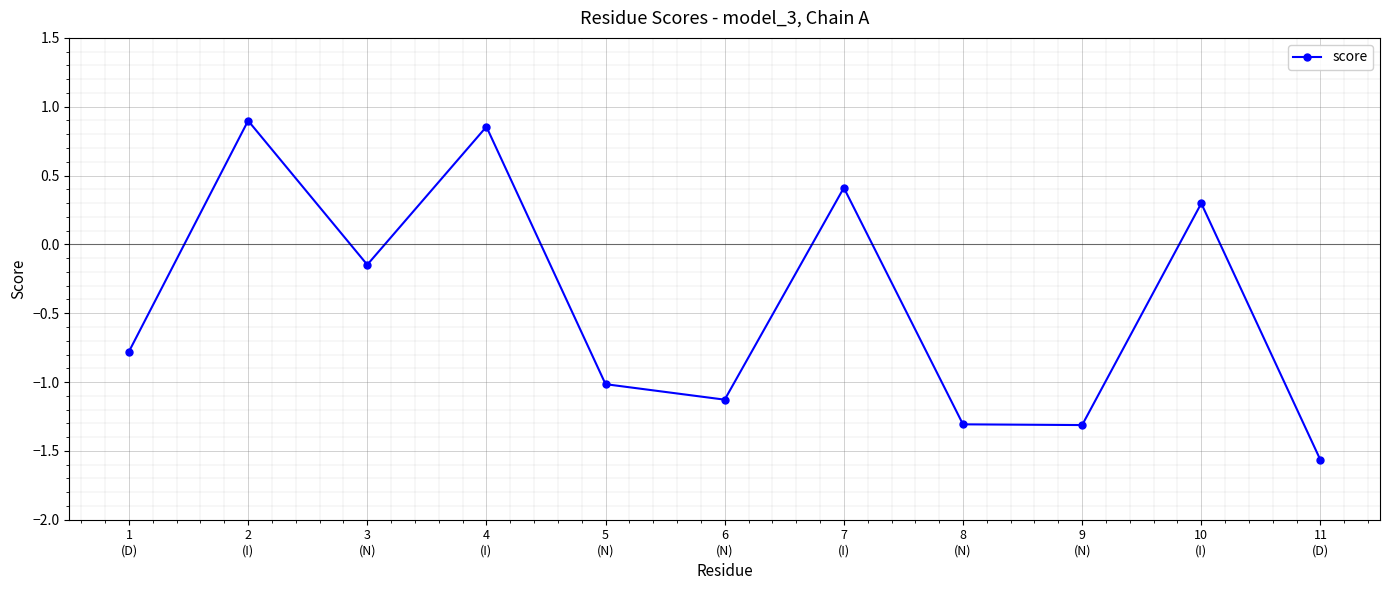

What is the minimum value shown in the chart?

-1.6